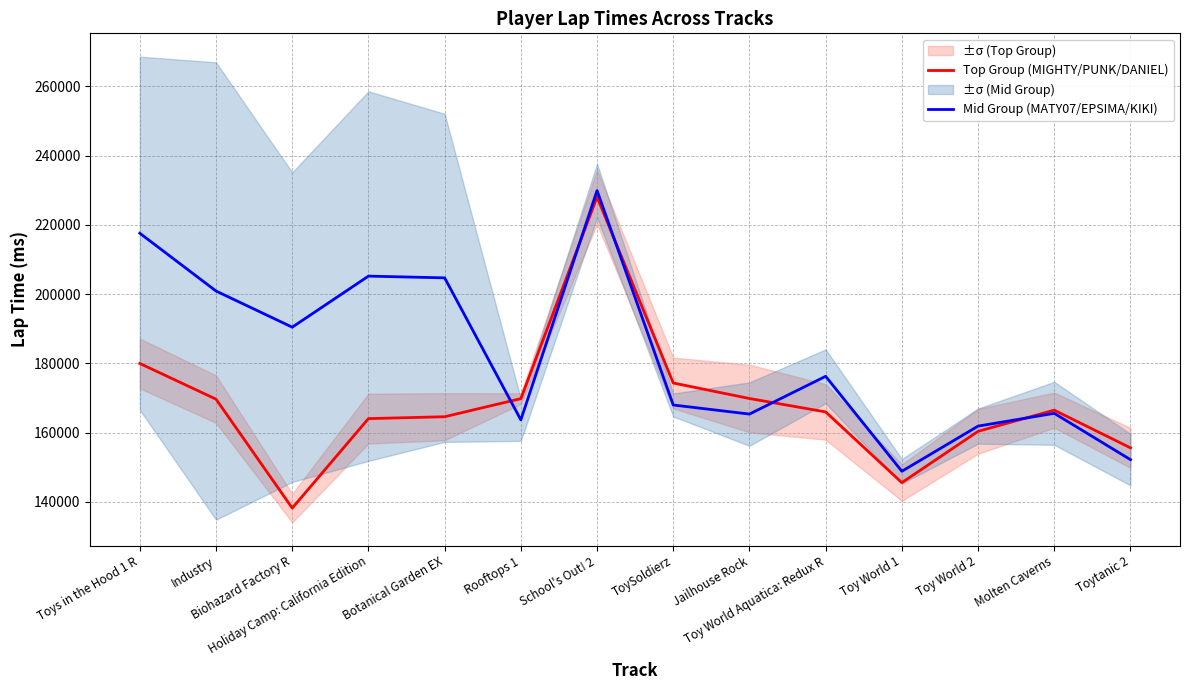

Does the chart display data point markers on the line(s)?

No